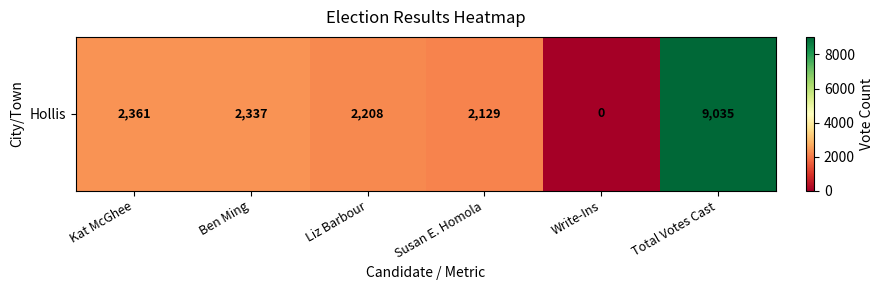

Count the number of data series in this chart.

1